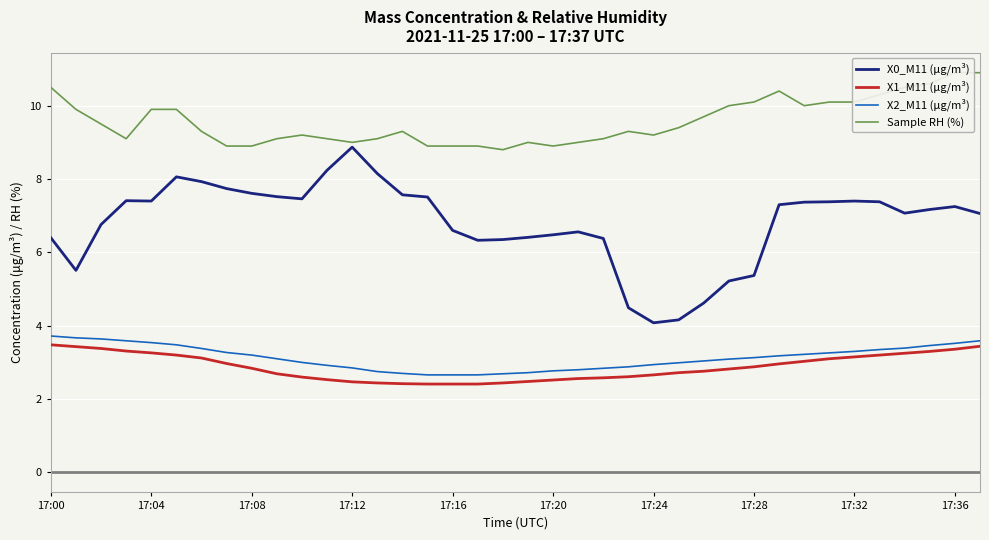

What is the maximum value for X2_M11 (μg/m³)?

3.7